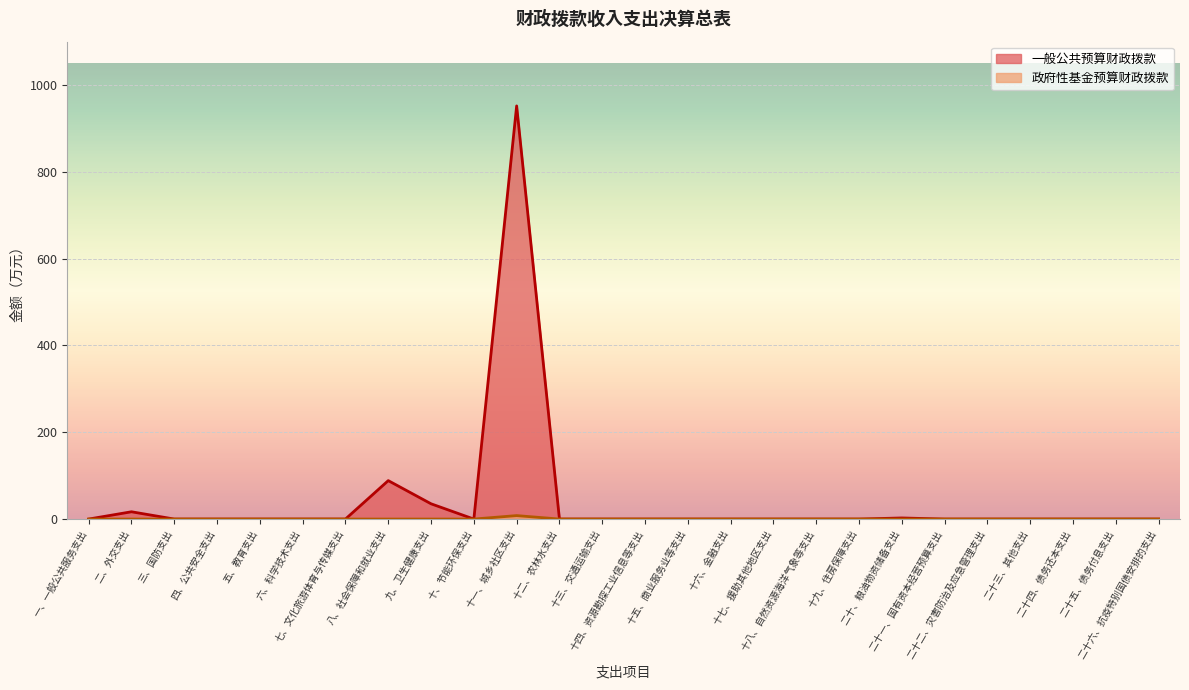

Which series changed the most between 一、一般公共服务支出 and 二十、粮油物资储备支出?

一般公共预算财政拨款